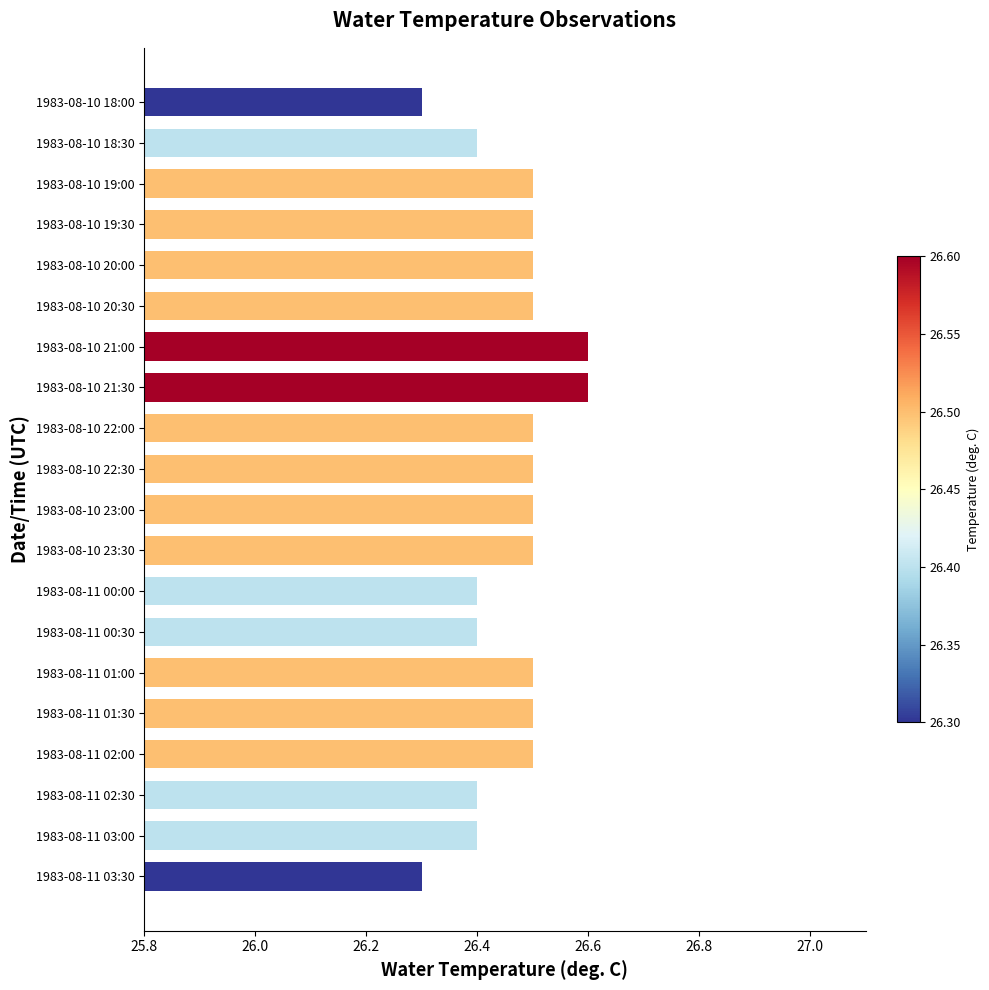

Is it true that the value at 1983-08-10 22:30 is 37.7?

False